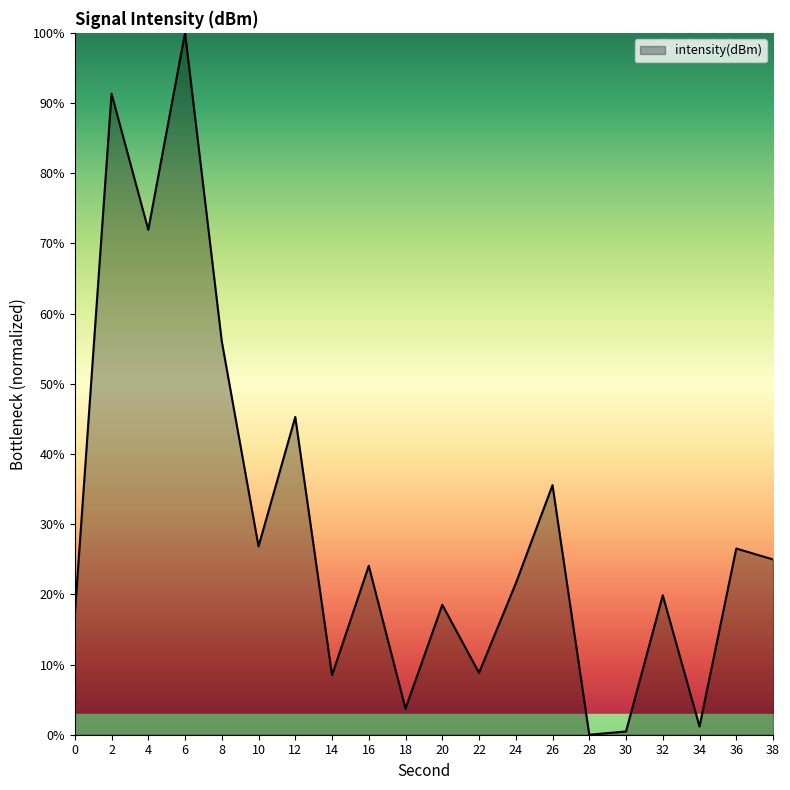

True or false: the data has more than 2 interior local peaks.

True